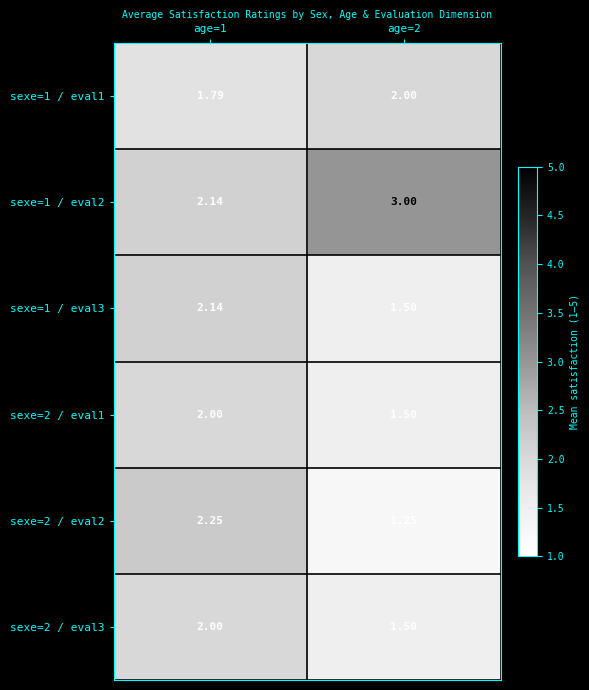

Is the value of sexe=1 / eval1 at age=2 greater than the value of sexe=2 / eval2 at age=2?

Yes